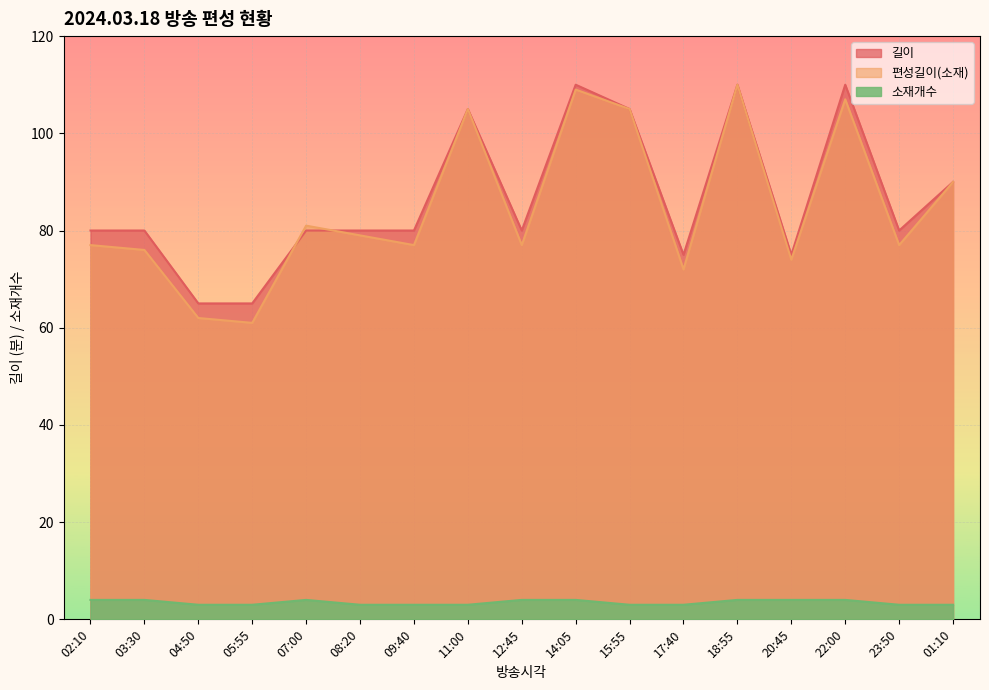

At which label is 길이 closest to 87?

01:10